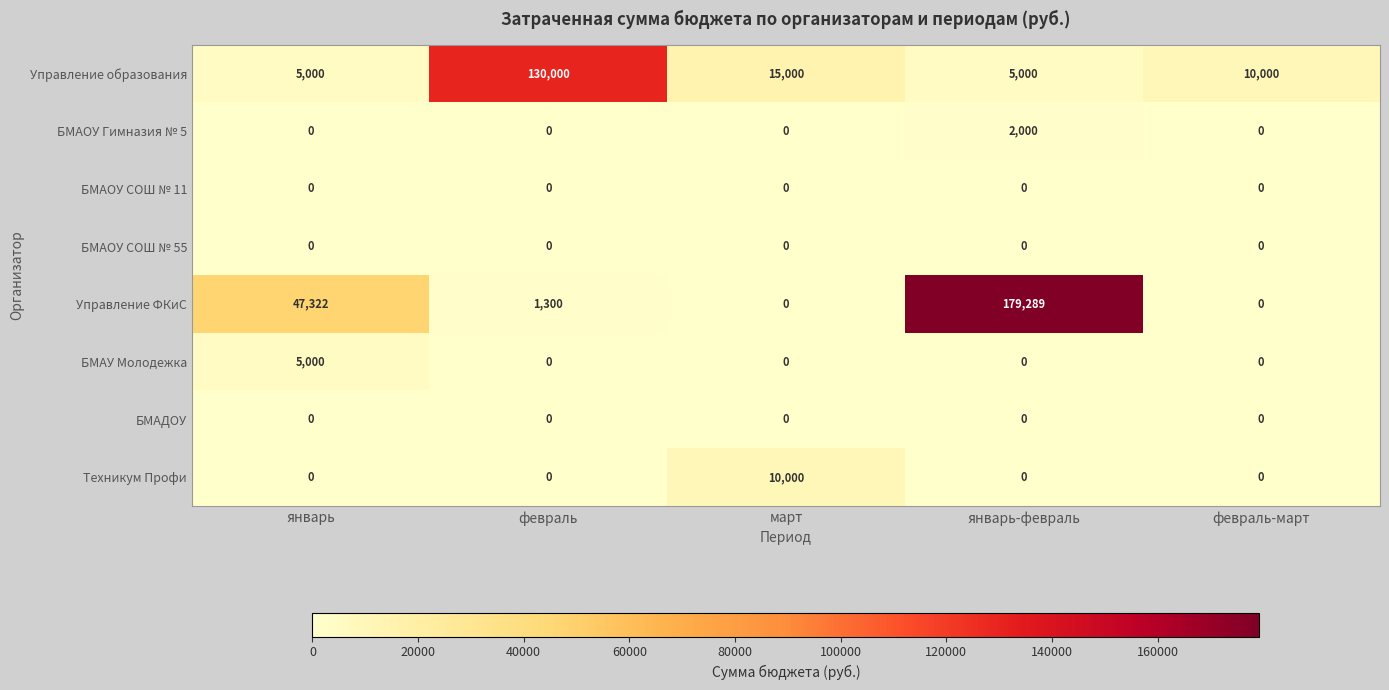

Is it true that Техникум Профи equals -5289 at январь?

False